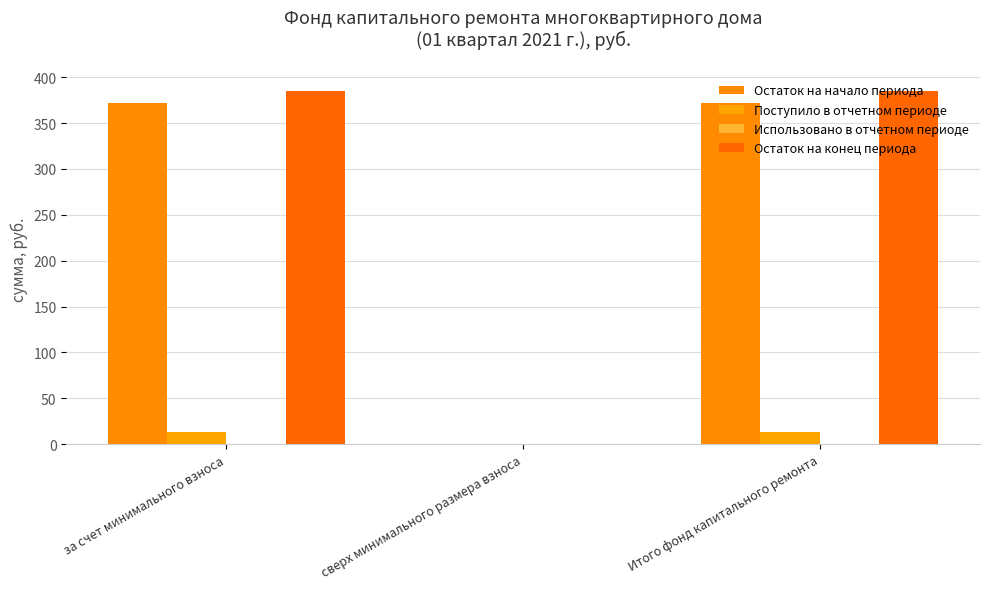

Which has a higher value, сверх минимального размера взноса or Итого фонд капитального ремонта?

Итого фонд капитального ремонта